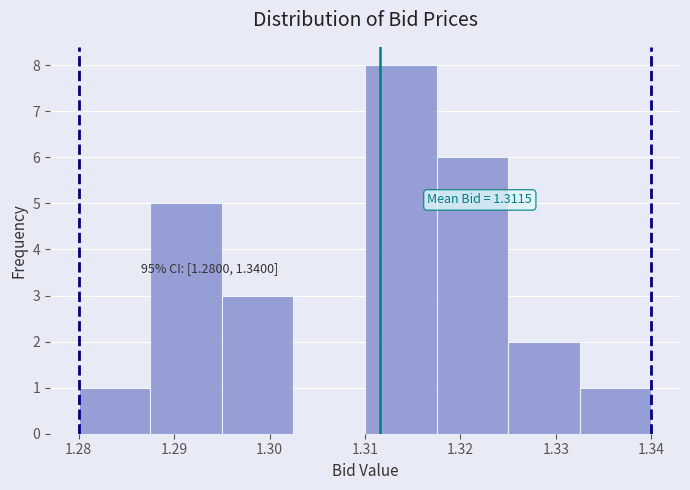

Over which range of the x-axis is the bar tallest?

1.310 to 1.318